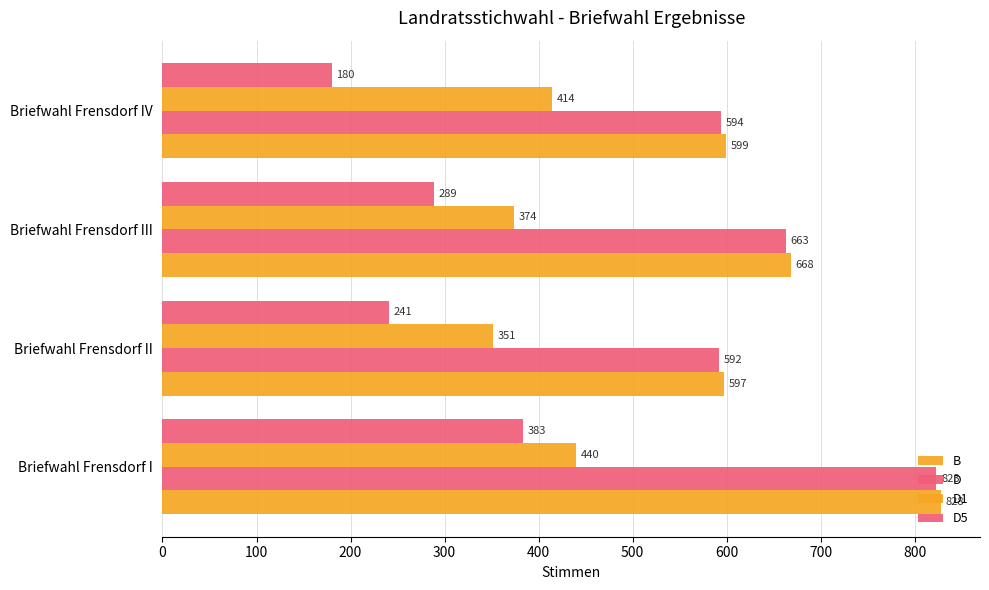

Count the number of categories in the chart.

4